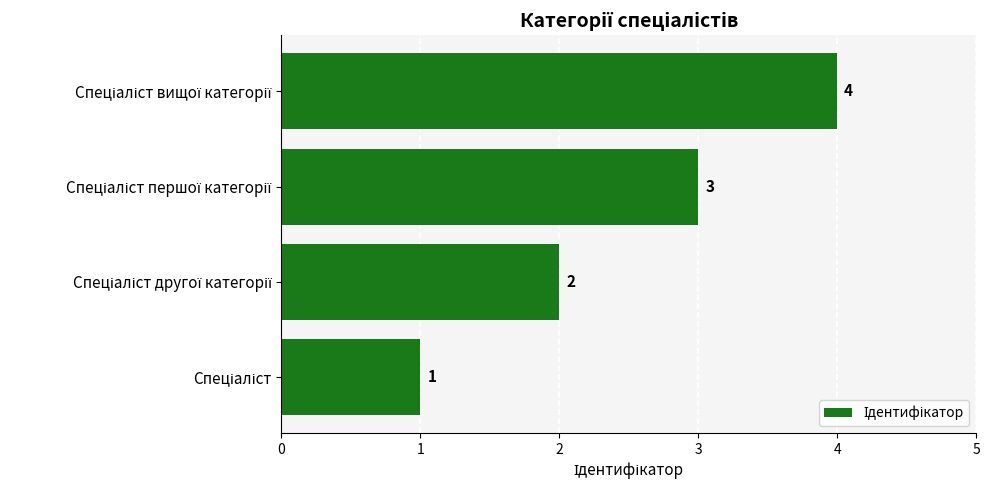

Count the values in the range 2 to 4.

3